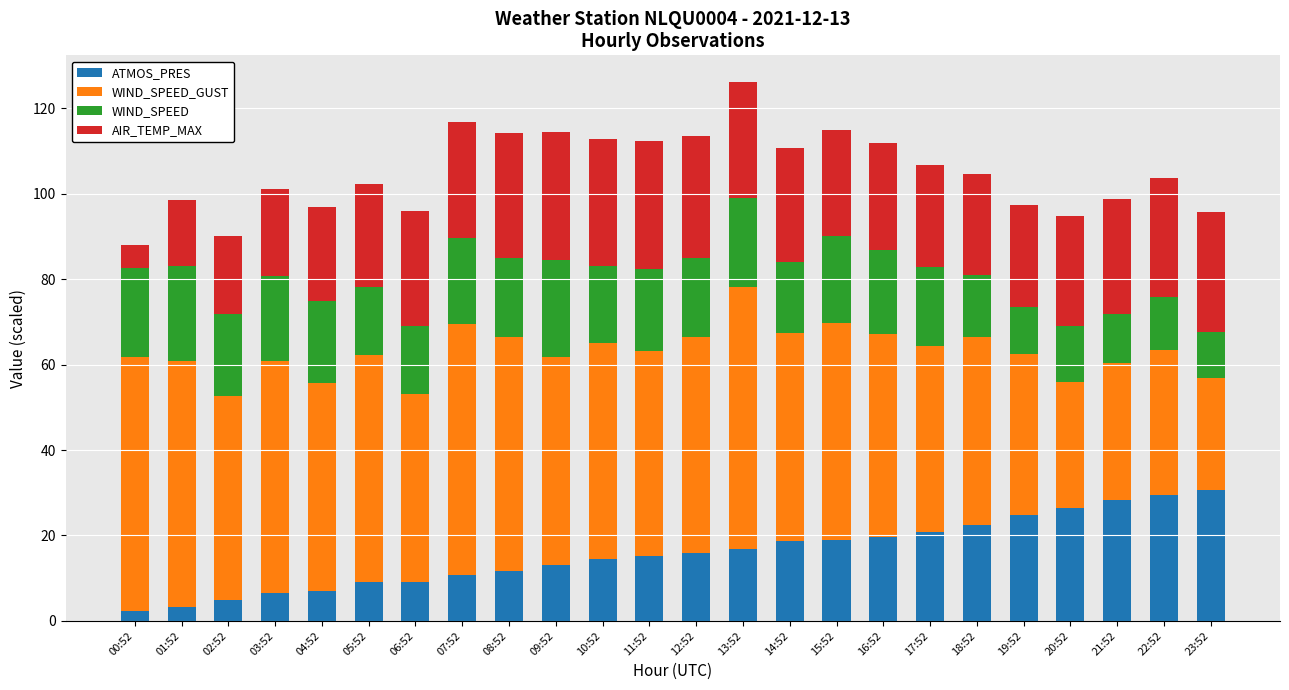

What is the total value across all series at 00:52?

88.1